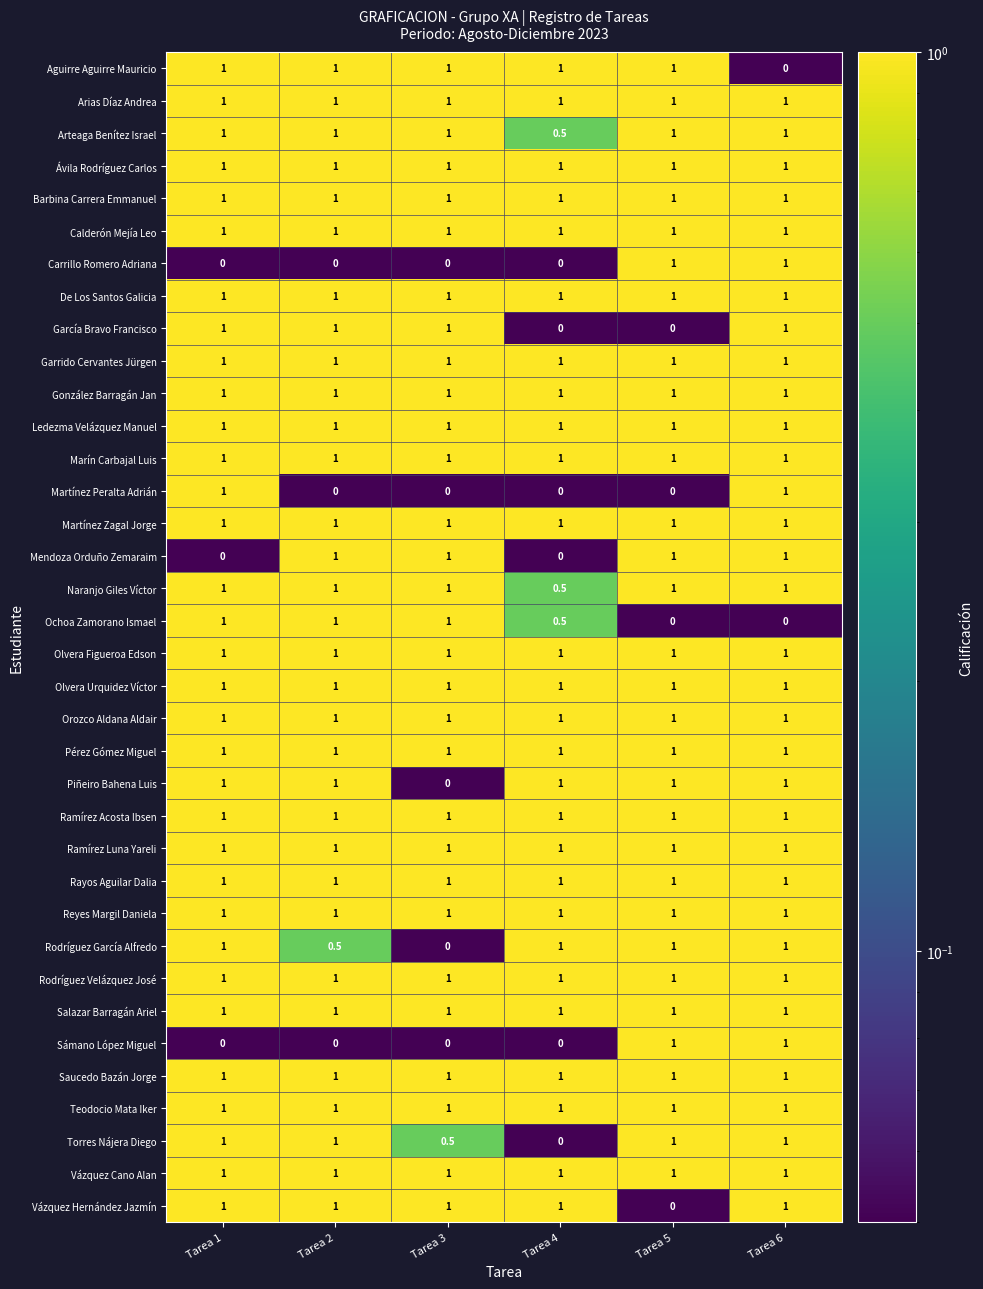

What is the total value across all series at Tarea 1?

33.0